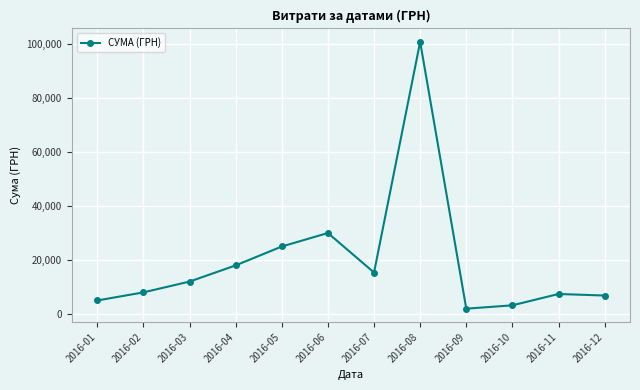

What is the ratio of the value at 2016-05 to the value at 2016-12?

3.7